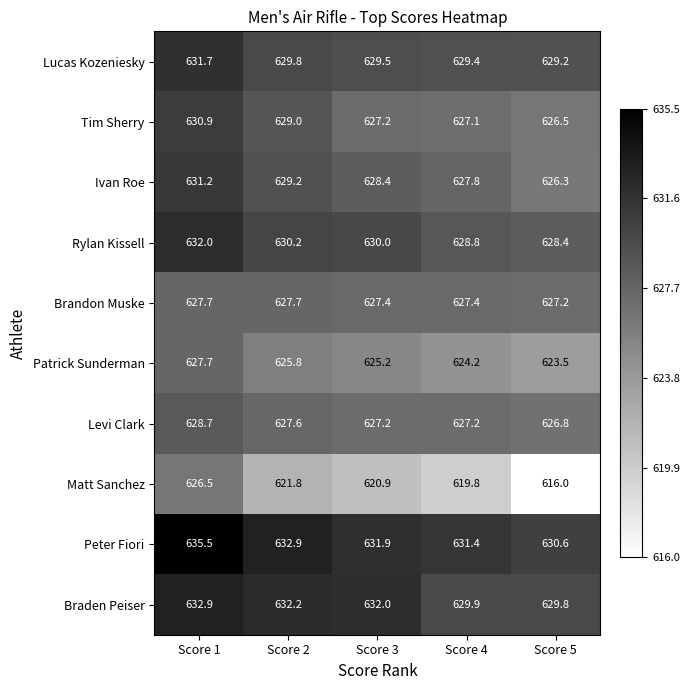

At which category is the sum across all series the highest?

Score 1